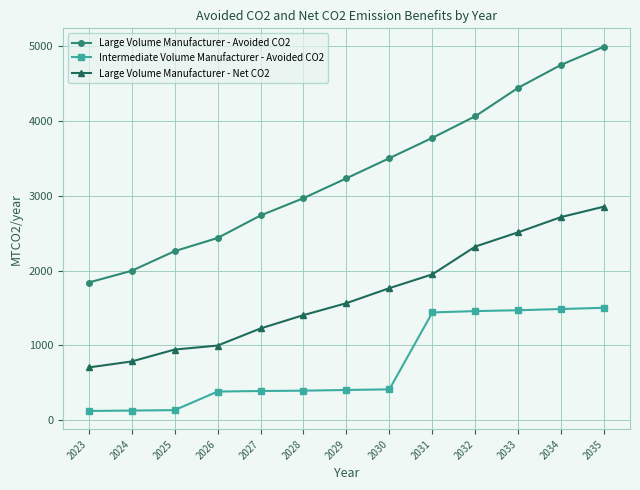

Rank the series at 2033 from highest to lowest value.

Large Volume Manufacturer - Avoided CO2, Large Volume Manufacturer - Net CO2, Intermediate Volume Manufacturer - Avoided CO2